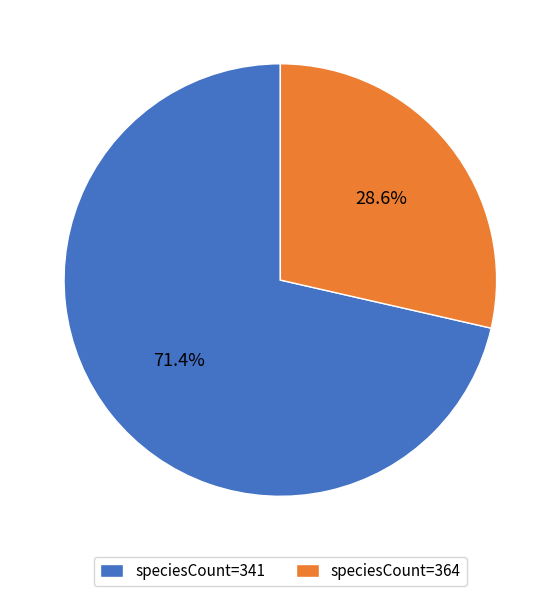

Is the sum of speciesCount=341 and speciesCount=364 greater than half?

Yes